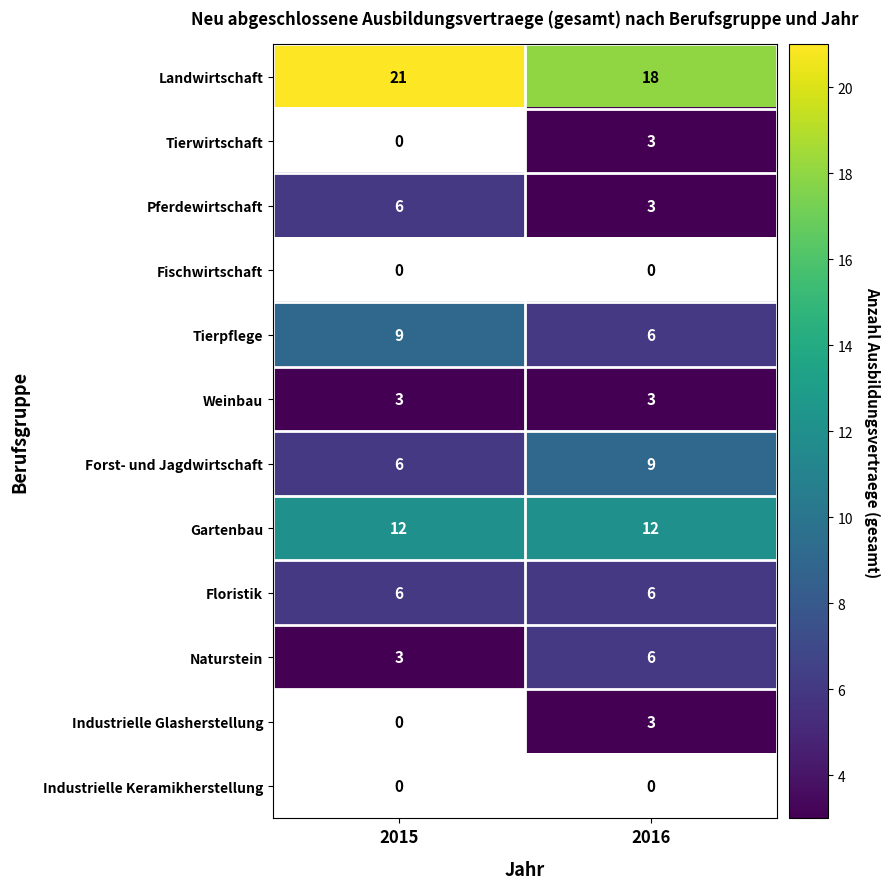

At how many categories does at least one series exceed 0?

2